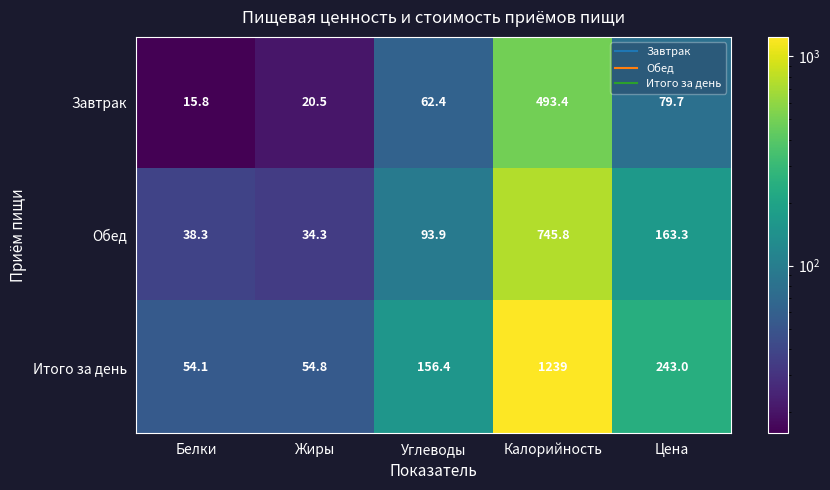

At which category is the sum across all series the highest?

Калорийность